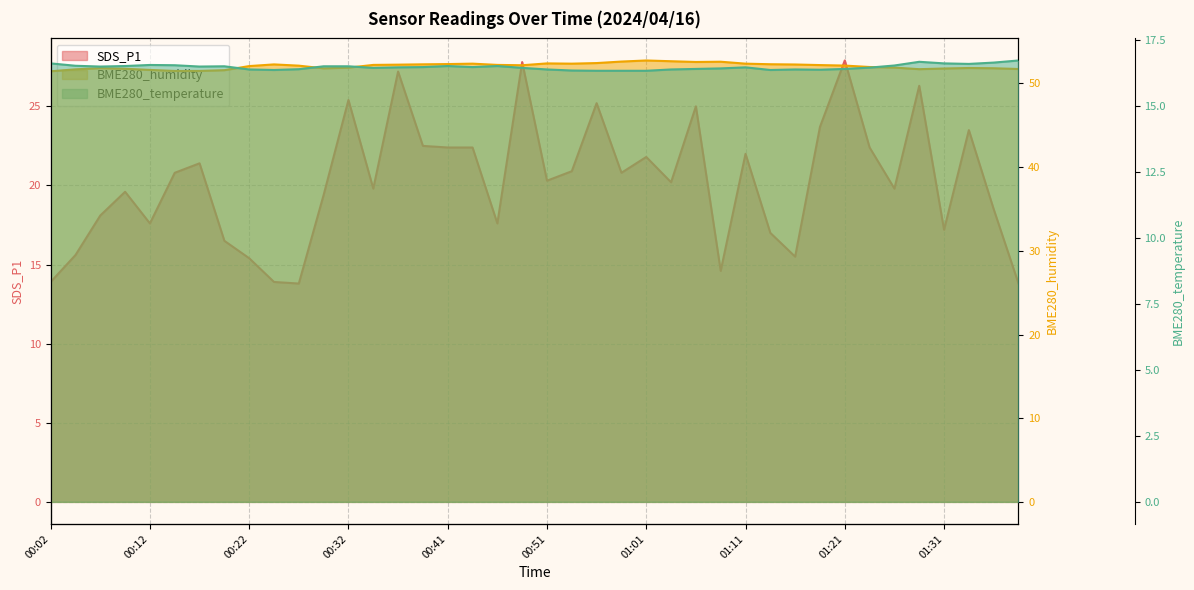

Does the chart display data point markers on the line(s)?

No